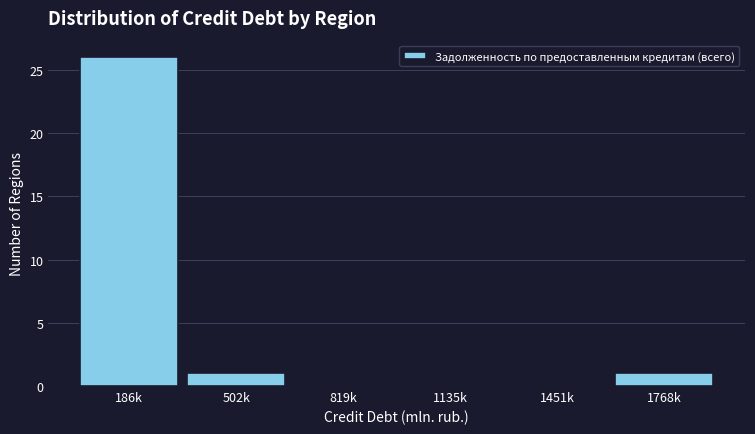

Reading right to left, what are all the values shown in this chart?

1768k=1	1451k=0	1135k=0	819k=0	502k=1	186k=26